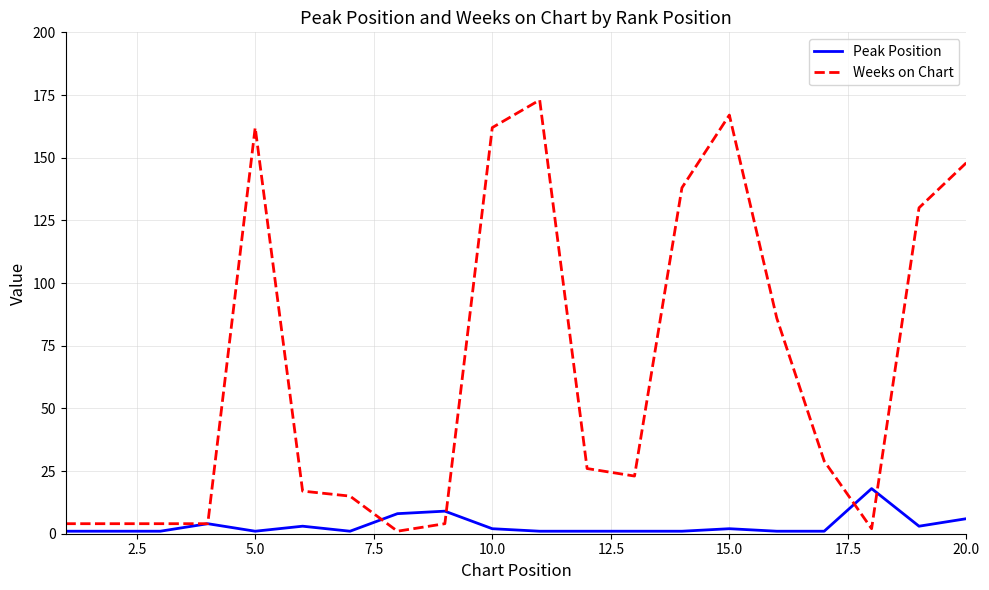

Which series has the widest spread of values?

Weeks on Chart